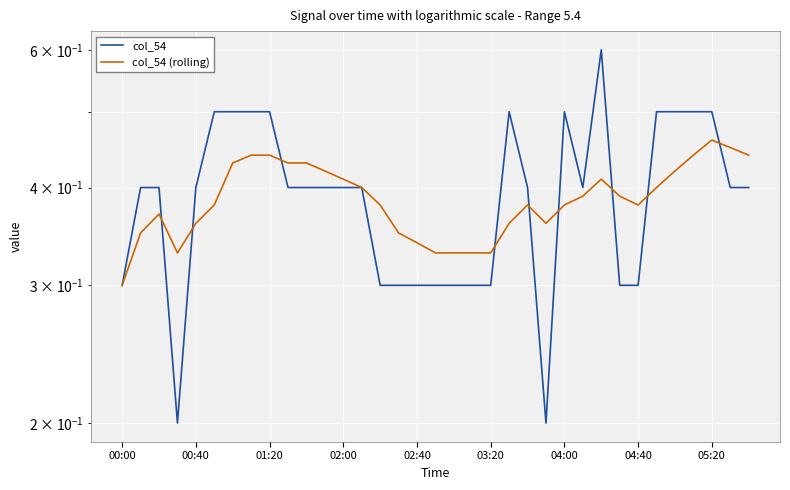

Which series has the largest range (max minus min)?

col_54